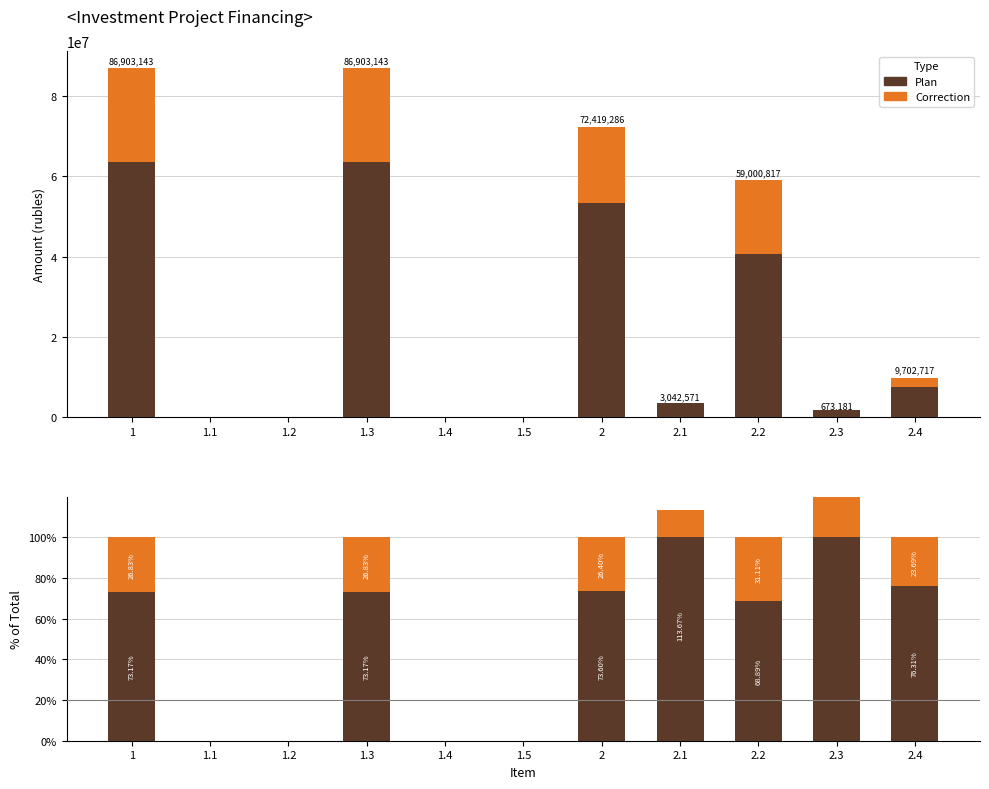

Which series changed the most between 1.2 and 2?

Plan